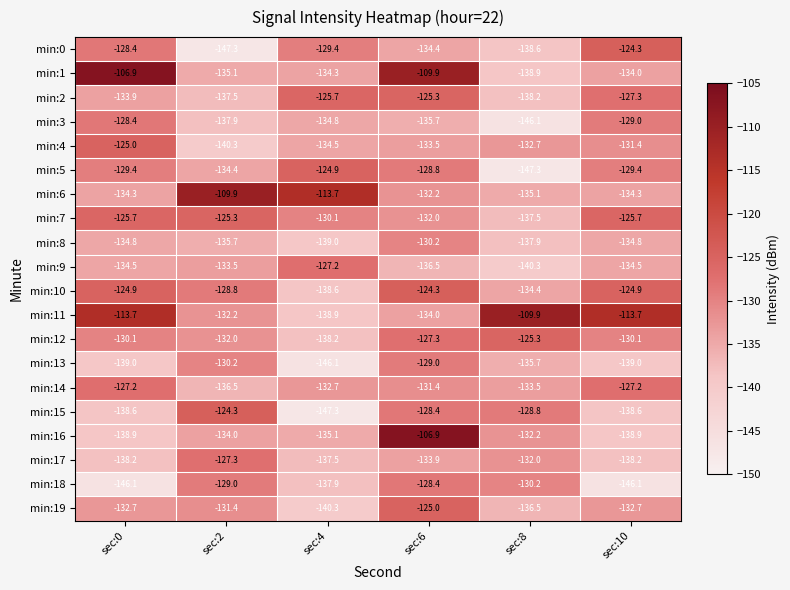

What is the minimum value for min:4?

-140.3